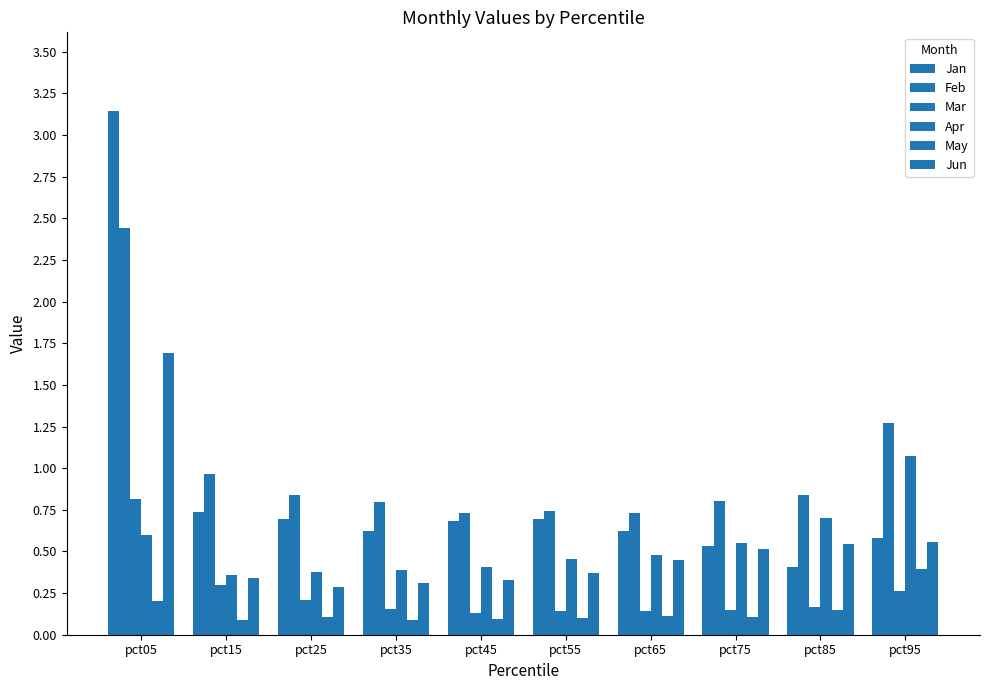

The value of Jun at pct05 is 1.7. True or false?

True